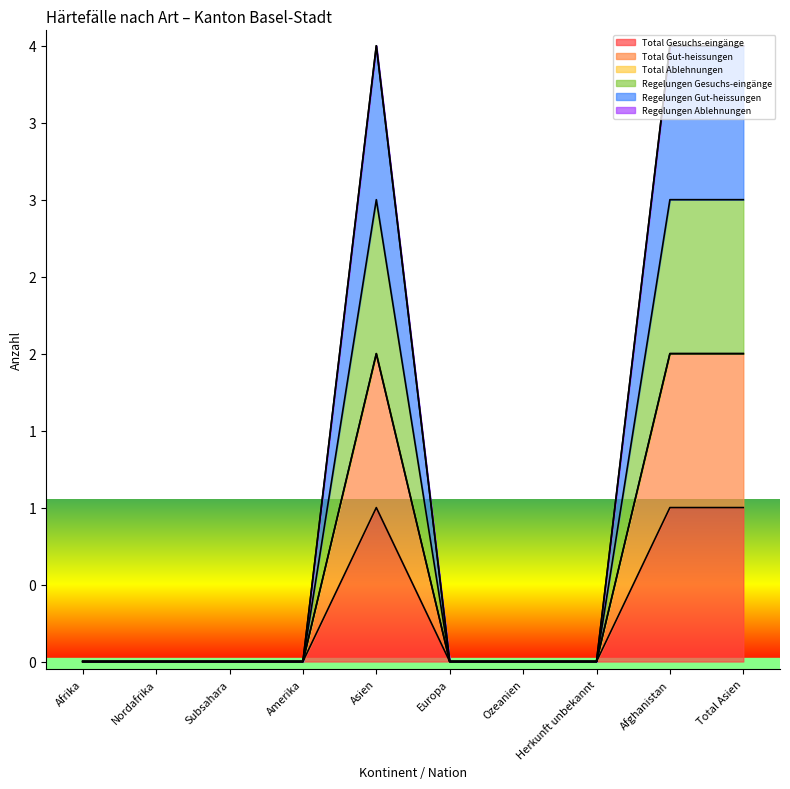

What position from the left is Subsahara?

3